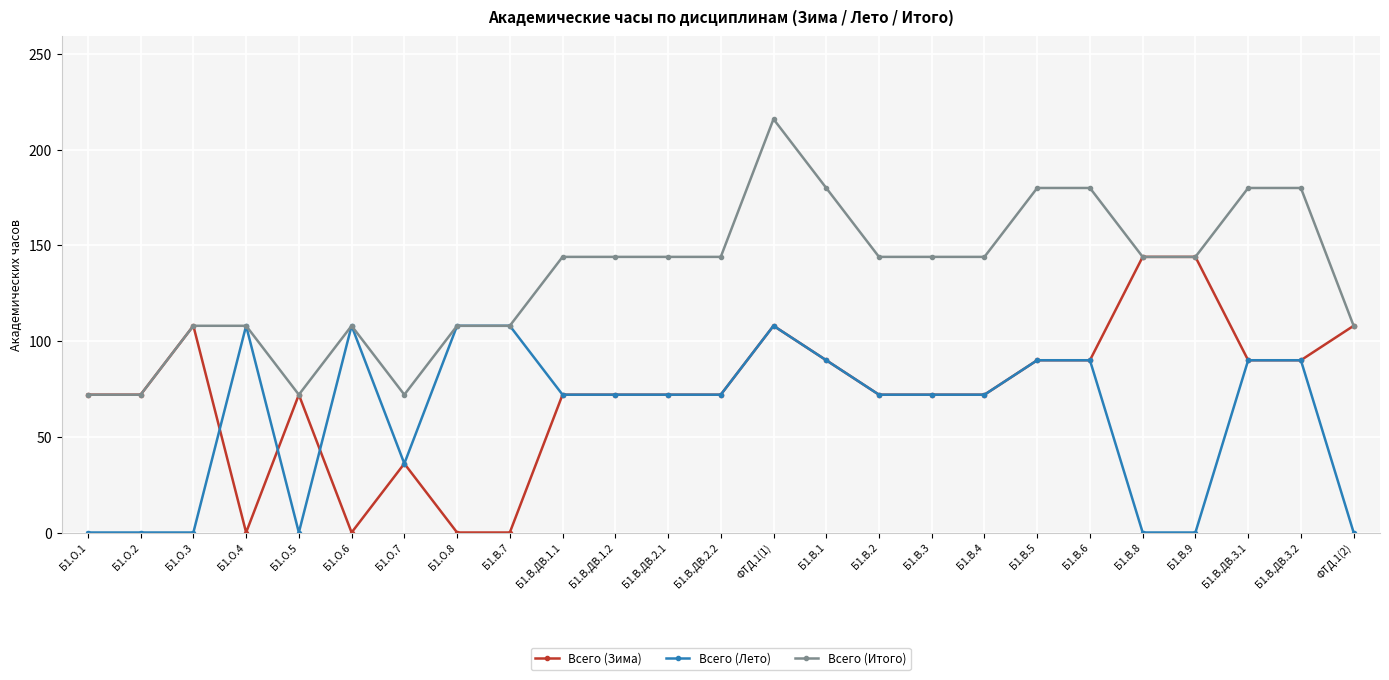

Rank the series by their average value, from highest to lowest.

Всего (Итого), Всего (Зима), Всего (Лето)